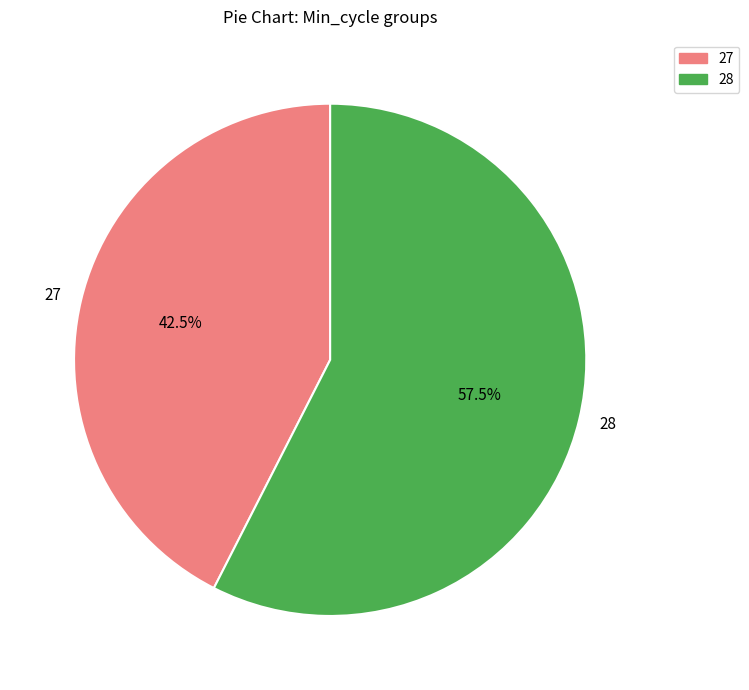

Is 27 the majority of the pie?

No